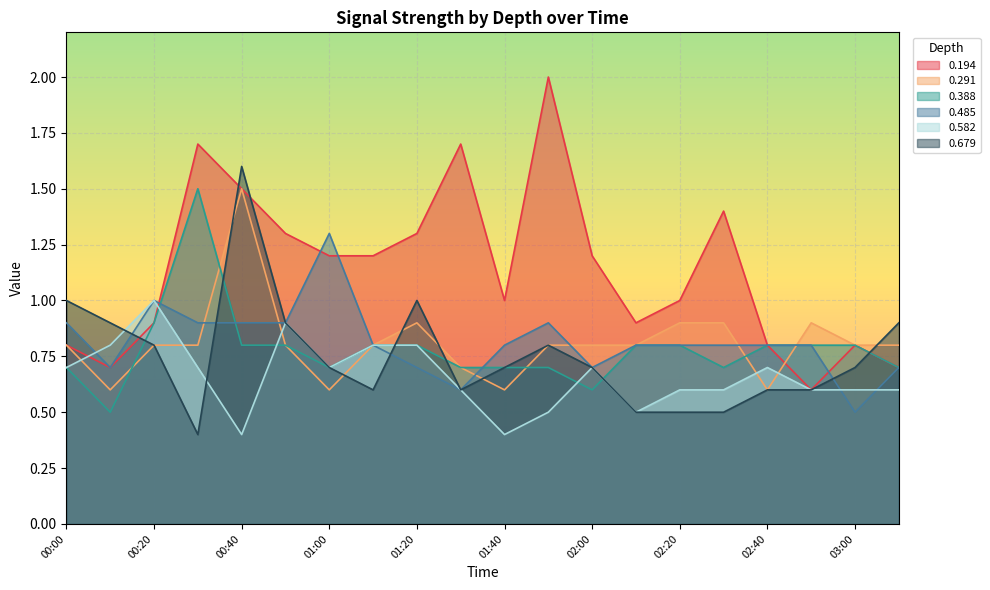

Rank the series at 01:00 from highest to lowest value.

0.485, 0.194, 0.388, 0.582, 0.679, 0.291